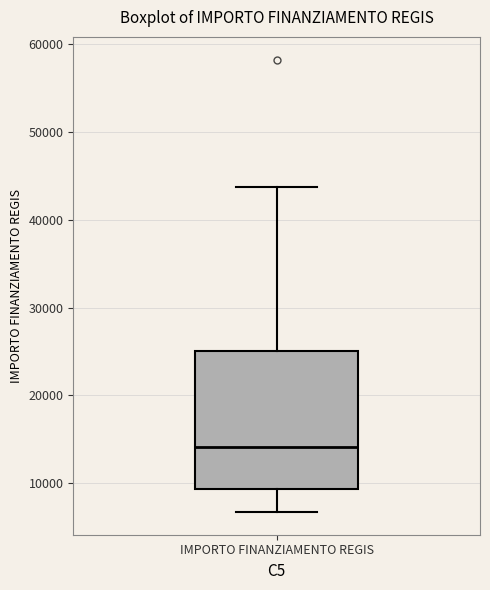

Transcribe this box plot: give where the median line is, the range the box spans, and where the two whiskers end, as read against the y-axis. The values are not printed on the chart, so give them approximately, as read against the axis.

median 14000, box 9000 to 25000, whiskers 7000 to 44000